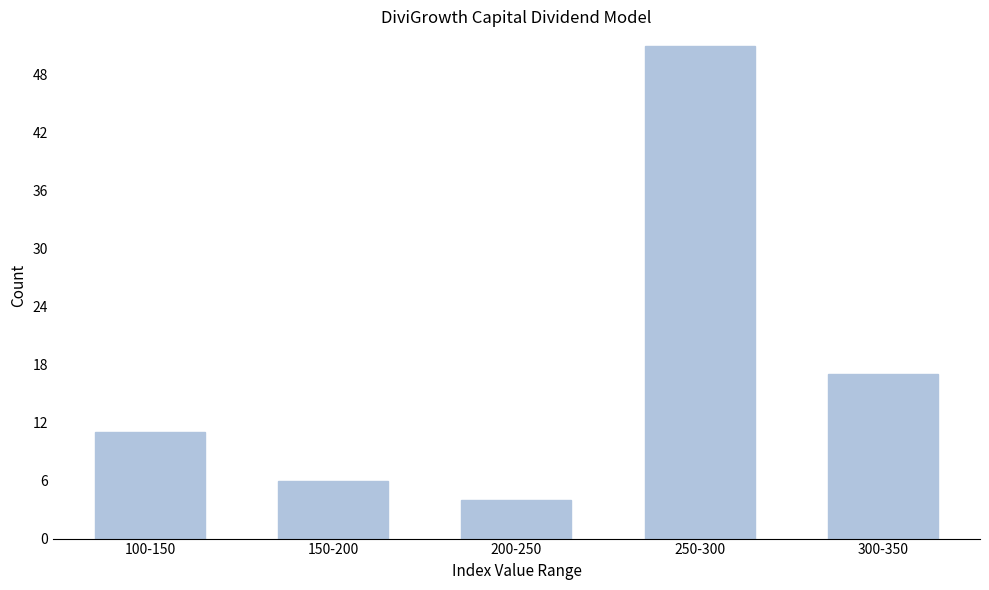

Reading left to right, extract all data points from this chart.

100-150=11	150-200=6	200-250=4	250-300=51	300-350=17